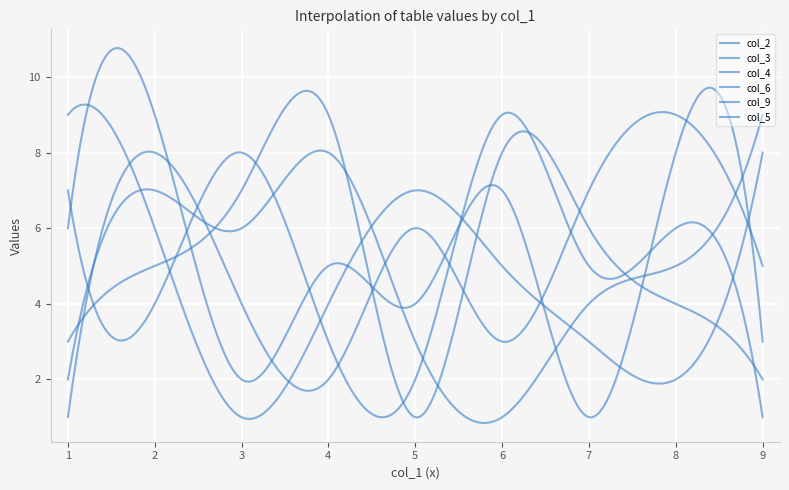

Where is the first local maximum for col_3?

3